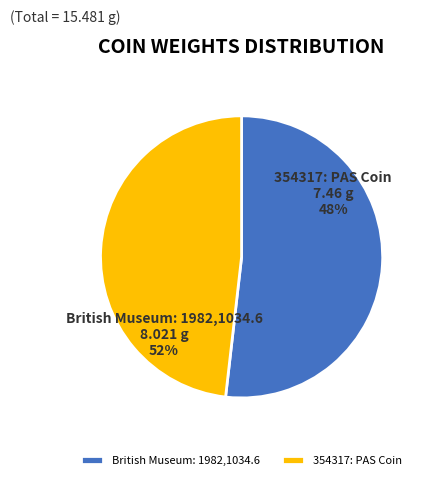

Which slice is the smallest?

354317: PAS Coin